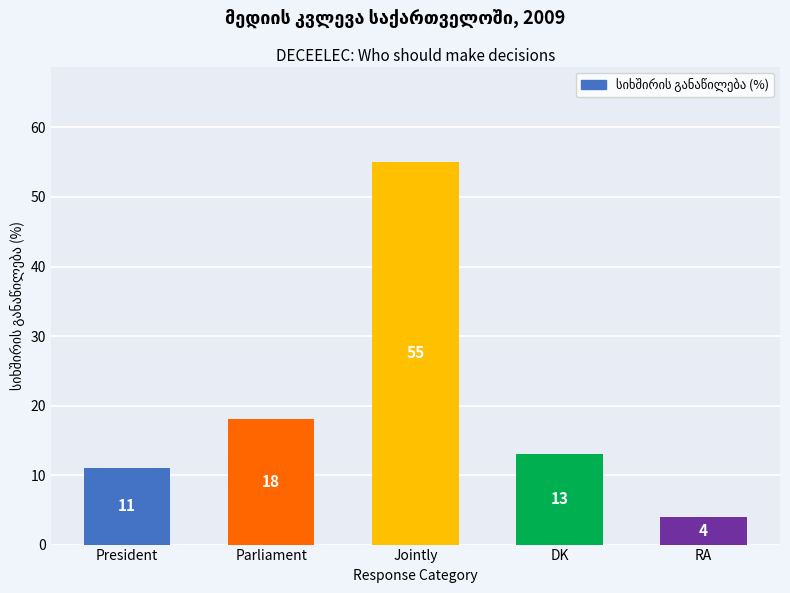

What is the minimum value shown in the chart?

4